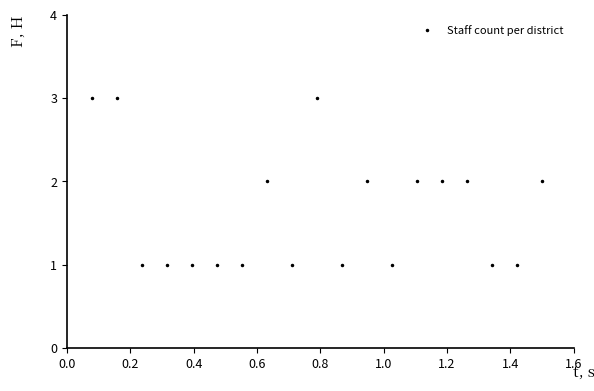

What is the sum of all values?

31